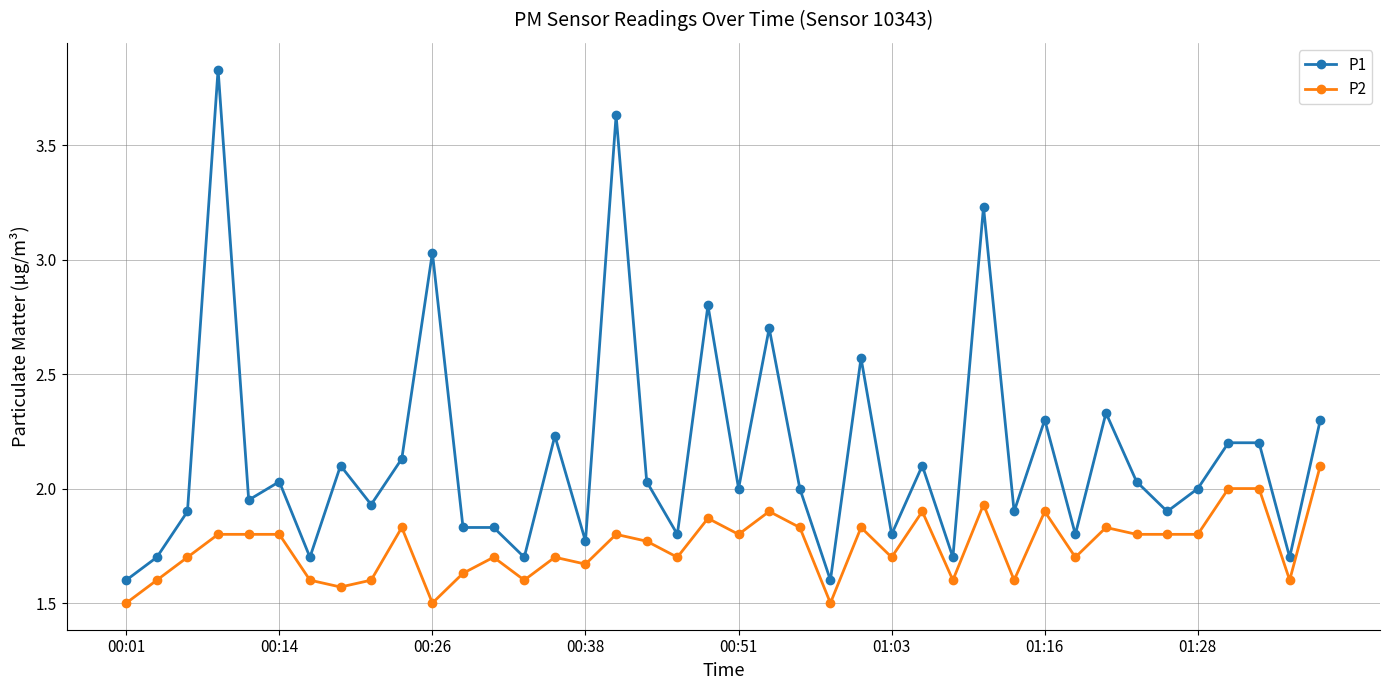

Rank the series by their maximum value, from highest to lowest.

P1, P2